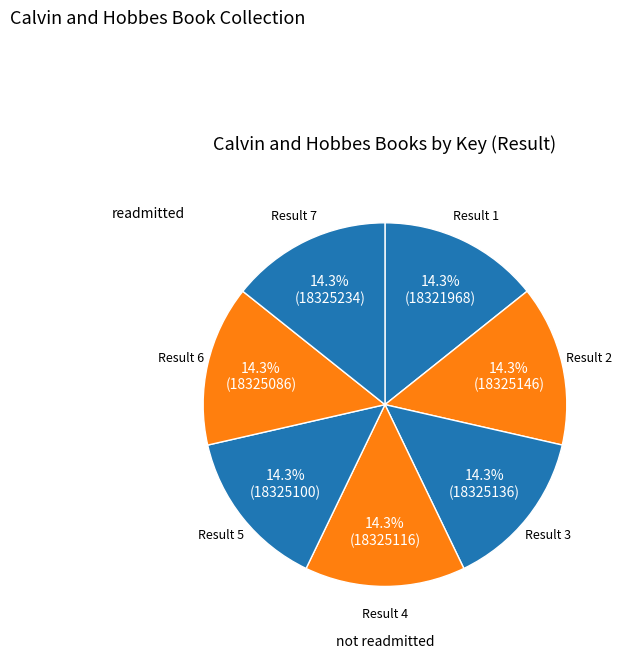

What percentage do Result 4 and Result 2 together represent?

28.6%